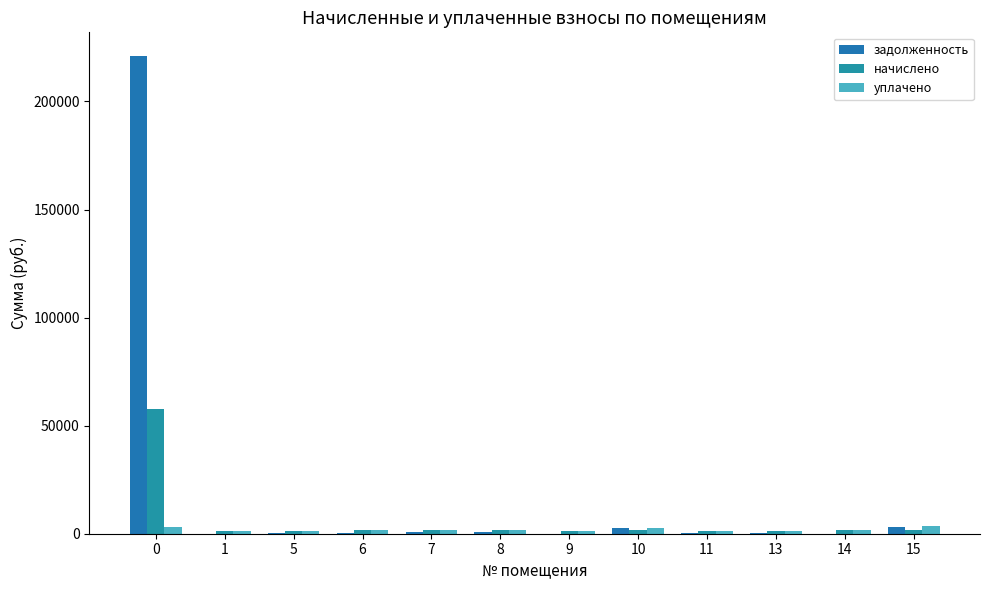

Does the chart contain stacked bars?

No